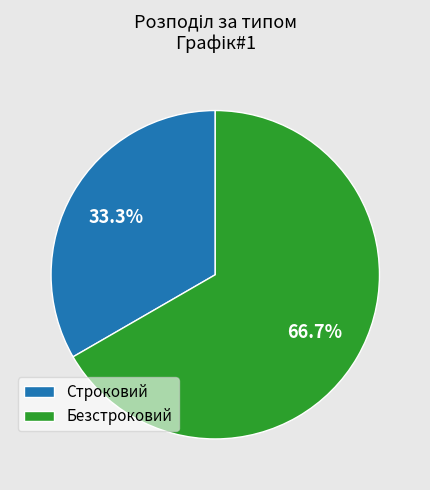

How many segments does this pie chart have?

2